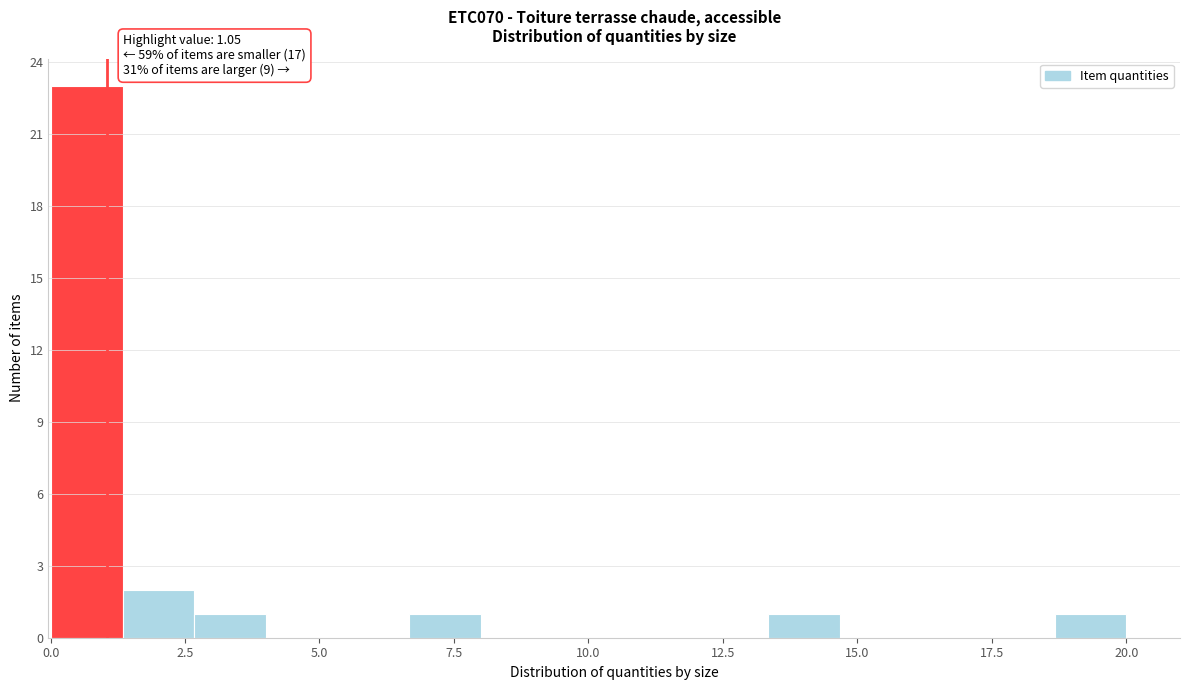

Around what value on the x-axis is the tallest bar? Give the approximate position of its centre, as read against the axis.

0.5